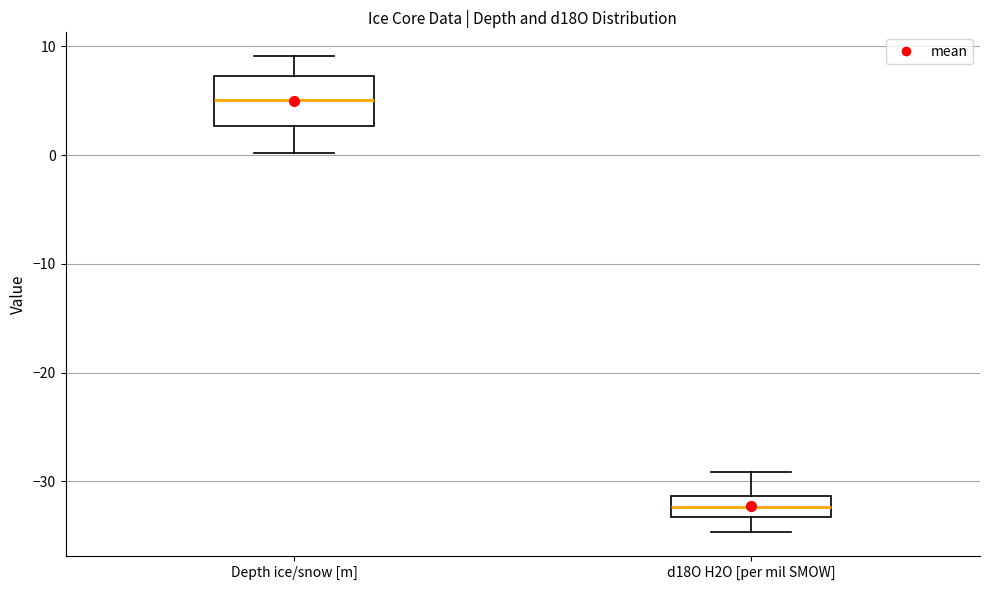

Where does the median line of the box for Depth ice/snow [m] sit on the y-axis? The values are not printed on the chart, so give them approximately, as read against the axis.

5